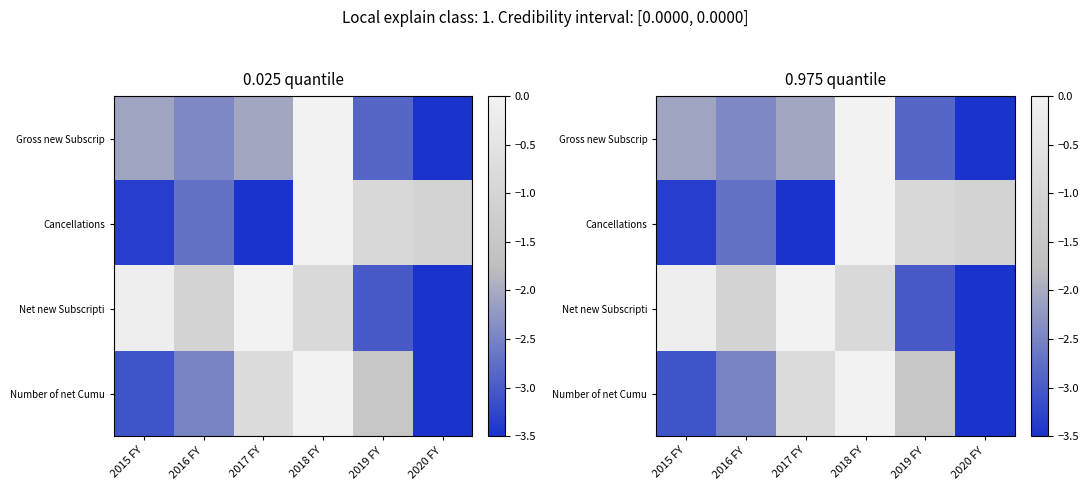

At 2019 FY, list the series in order from smallest to largest.

Net new Subscripti, Gross new Subscrip, Number of net Cumu, Cancellations